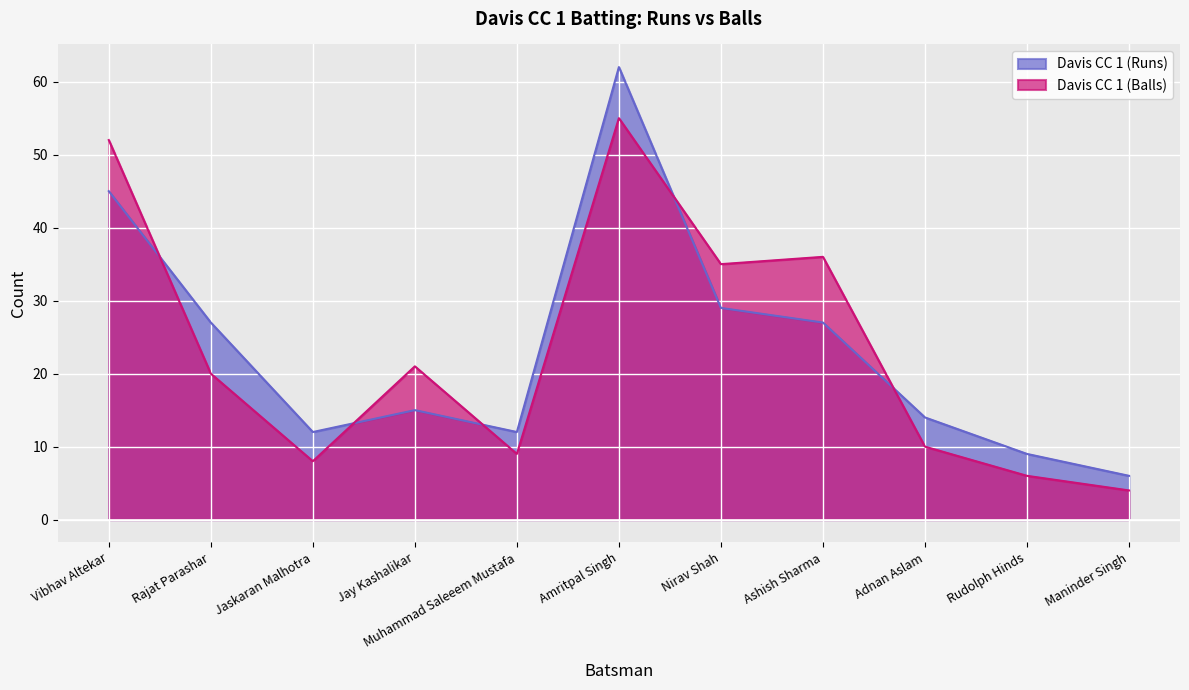

How many values in the Davis CC 1 (Runs) series exceed 15?

5